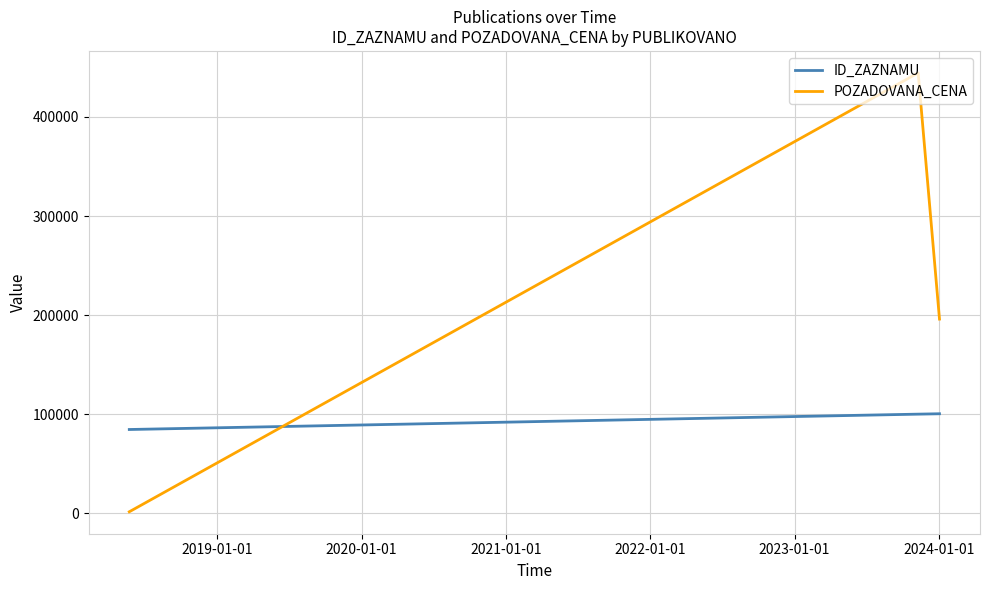

How many values in the POZADOVANA_CENA series are below 196000?

1